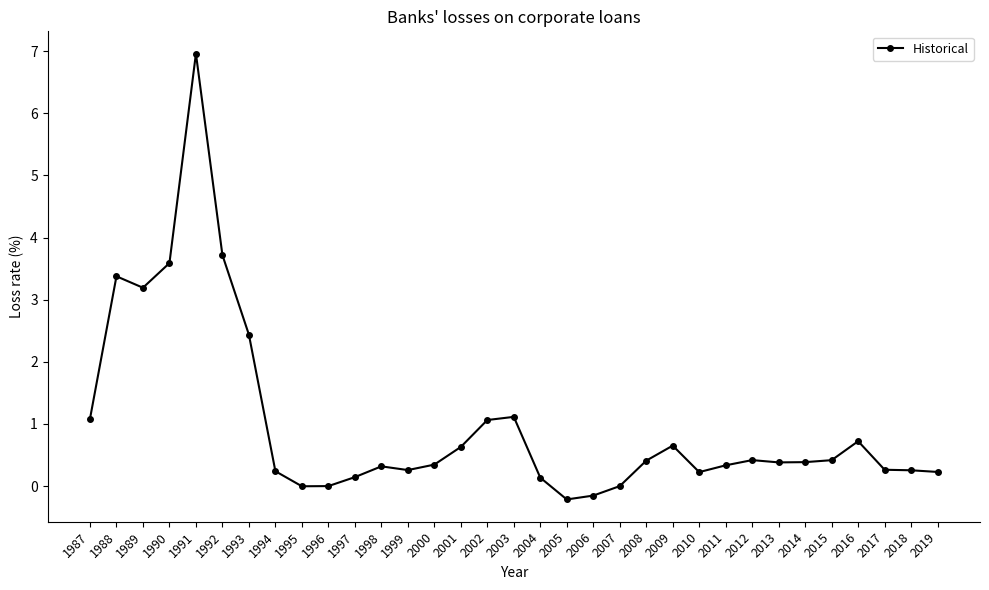

Between 1988 and 2012, which is larger?

1988